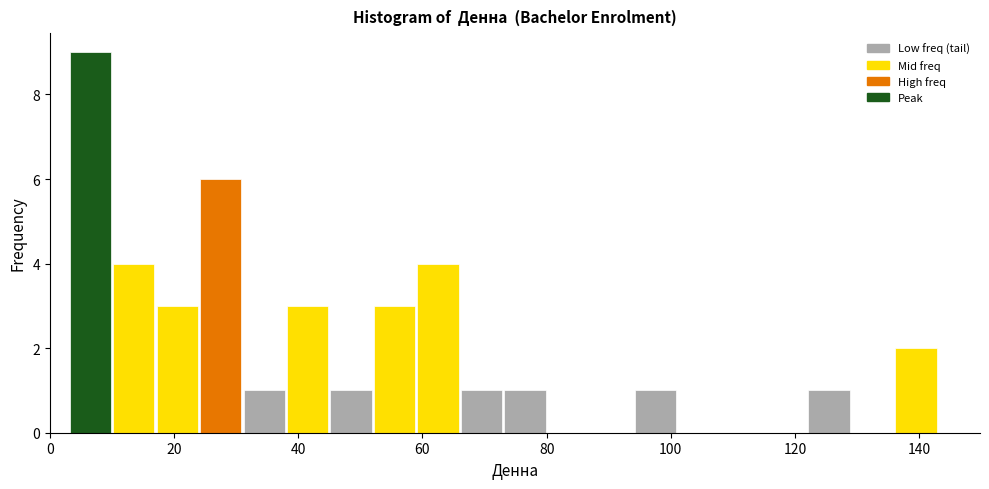

Around what value on the x-axis is the tallest bar? Give the approximate position of its centre, as read against the axis.

6